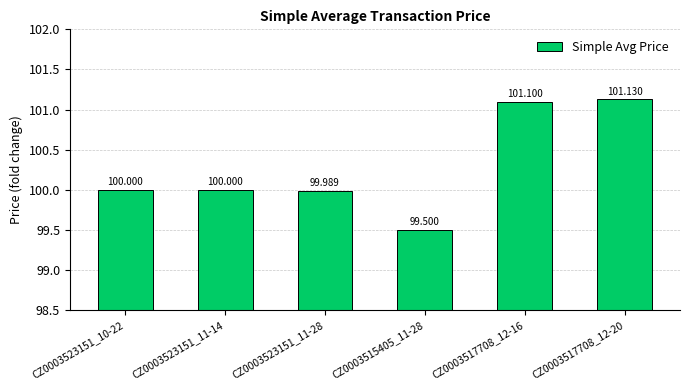

Reading left to right, list all the values displayed in this chart.

CZ0003523151_10-22=100.0	CZ0003523151_11-14=100.0	CZ0003523151_11-28=100.0	CZ0003515405_11-28=99.5	CZ0003517708_12-16=101.1	CZ0003517708_12-20=101.1